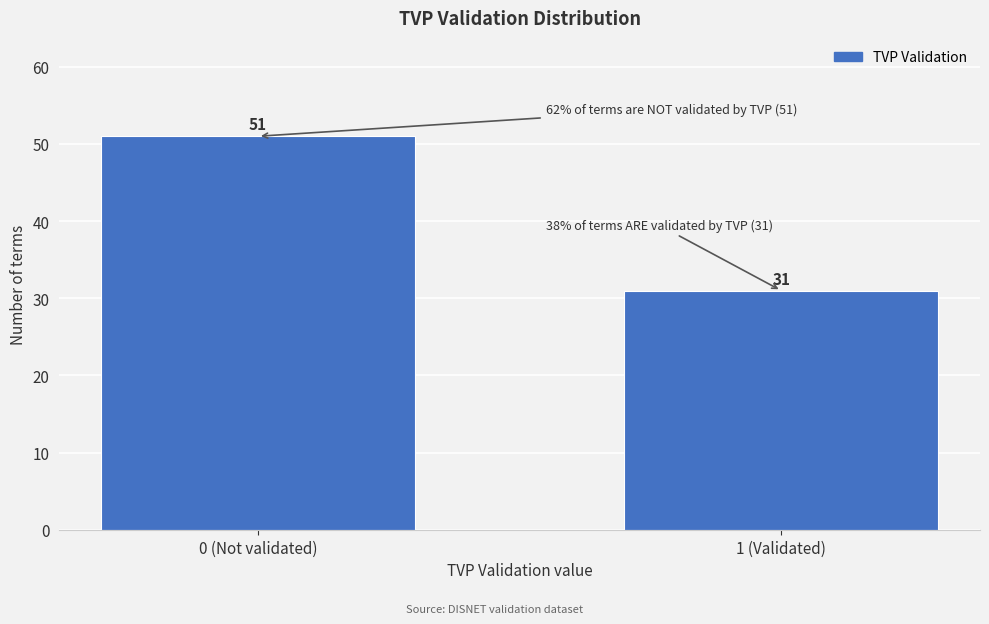

Reading right to left, list all the values displayed in this chart.

31	51